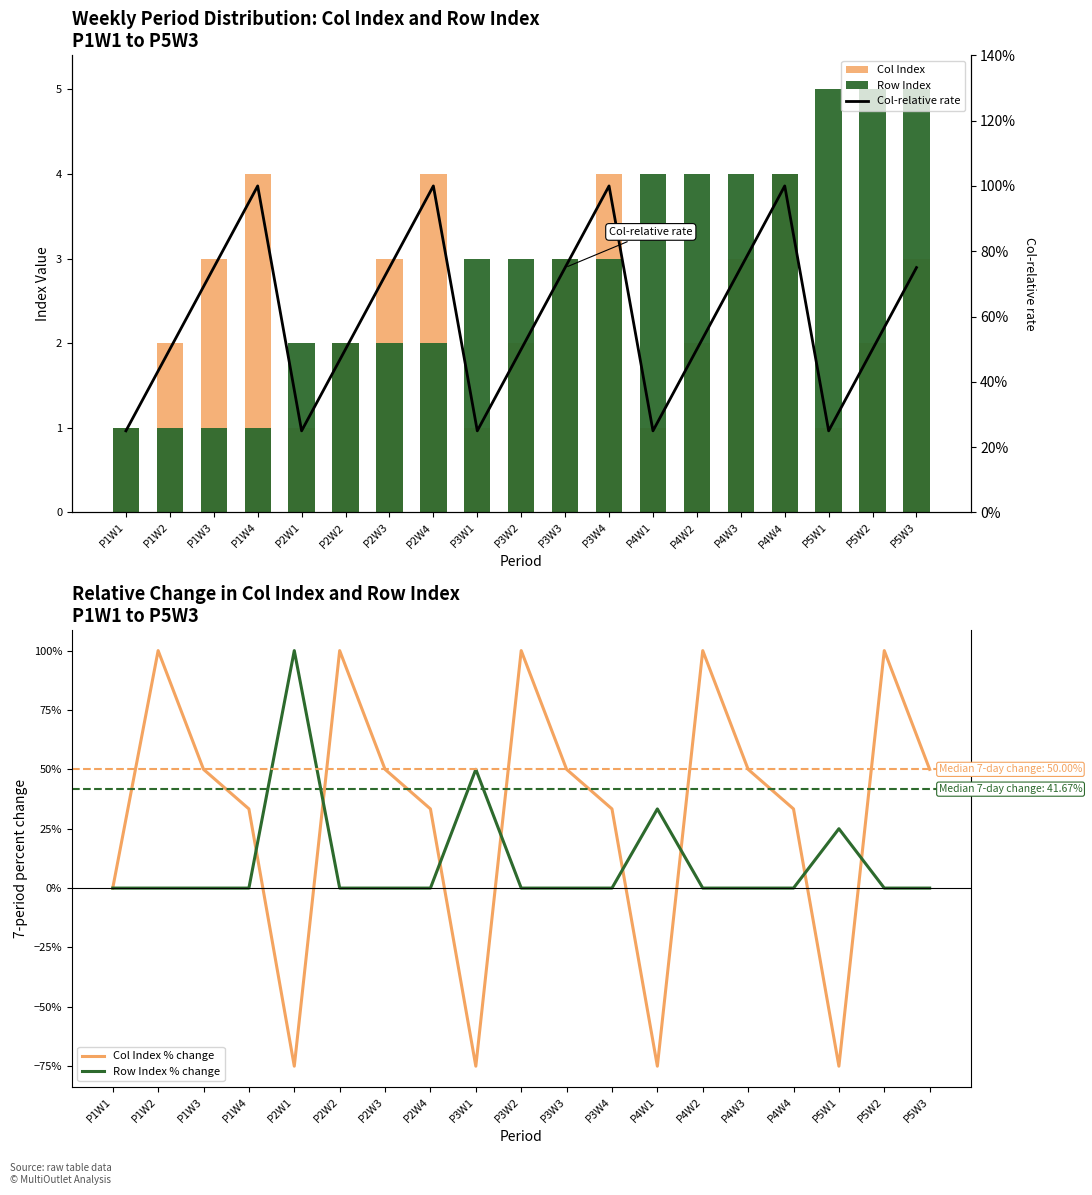

Reading right to left, transcribe all the data shown in this chart.

Col Index: P5W3=3.0	P5W2=2.0	P5W1=1.0	P4W4=4.0	P4W3=3.0	P4W2=2.0	P4W1=1.0	P3W4=4.0	P3W3=3.0	P3W2=2.0	P3W1=1.0	P2W4=4.0	P2W3=3.0	P2W2=2.0	P2W1=1.0	P1W4=4.0	P1W3=3.0	P1W2=2.0	P1W1=1.0
Row Index: P5W3=5.0	P5W2=5.0	P5W1=5.0	P4W4=4.0	P4W3=4.0	P4W2=4.0	P4W1=4.0	P3W4=3.0	P3W3=3.0	P3W2=3.0	P3W1=3.0	P2W4=2.0	P2W3=2.0	P2W2=2.0	P2W1=2.0	P1W4=1.0	P1W3=1.0	P1W2=1.0	P1W1=1.0
Col Index % change: P5W3=50.0	P5W2=100.0	P5W1=-75.0	P4W4=33.3	P4W3=50.0	P4W2=100.0	P4W1=-75.0	P3W4=33.3	P3W3=50.0	P3W2=100.0	P3W1=-75.0	P2W4=33.3	P2W3=50.0	P2W2=100.0	P2W1=-75.0	P1W4=33.3	P1W3=50.0	P1W2=100.0	P1W1=0.0
Row Index % change: P5W3=0.0	P5W2=0.0	P5W1=25.0	P4W4=0.0	P4W3=0.0	P4W2=0.0	P4W1=33.3	P3W4=0.0	P3W3=0.0	P3W2=0.0	P3W1=50.0	P2W4=0.0	P2W3=0.0	P2W2=0.0	P2W1=100.0	P1W4=0.0	P1W3=0.0	P1W2=0.0	P1W1=0.0
Col-relative rate: P5W3=0.8	P5W2=0.5	P5W1=0.2	P4W4=1.0	P4W3=0.8	P4W2=0.5	P4W1=0.2	P3W4=1.0	P3W3=0.8	P3W2=0.5	P3W1=0.2	P2W4=1.0	P2W3=0.8	P2W2=0.5	P2W1=0.2	P1W4=1.0	P1W3=0.8	P1W2=0.5	P1W1=0.2